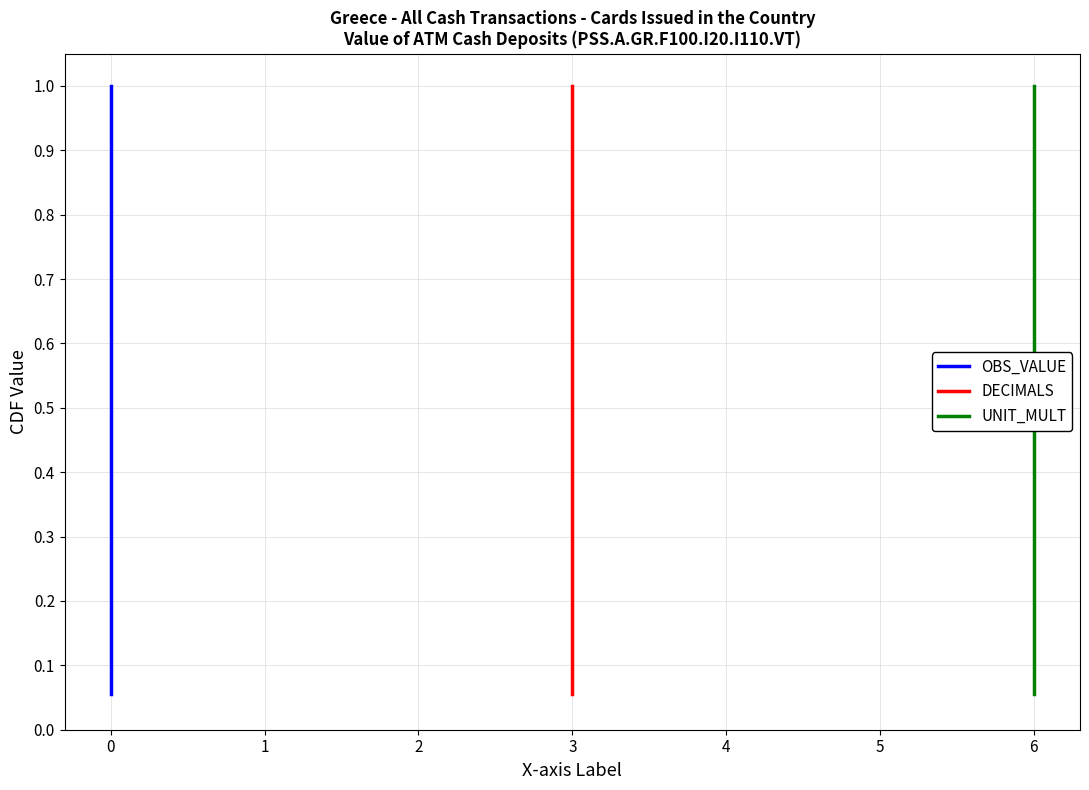

List the series in order of their peak value, lowest first.

OBS_VALUE, DECIMALS, UNIT_MULT